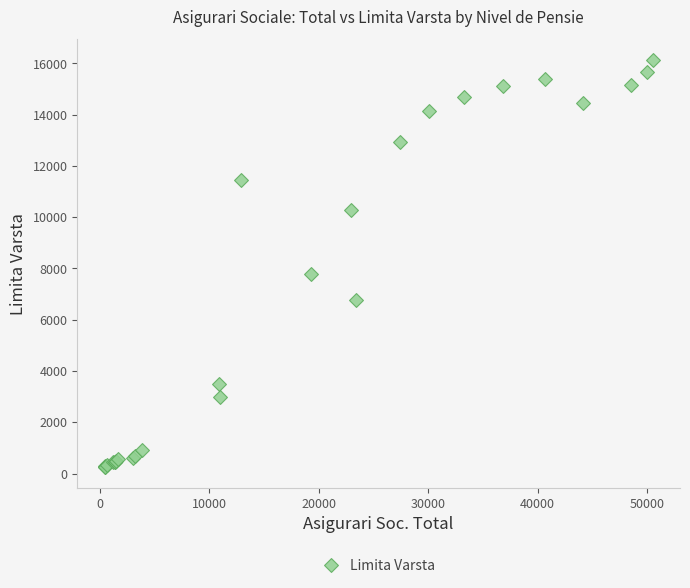

What Y value in the scatter plot is closest to 8189?

7797